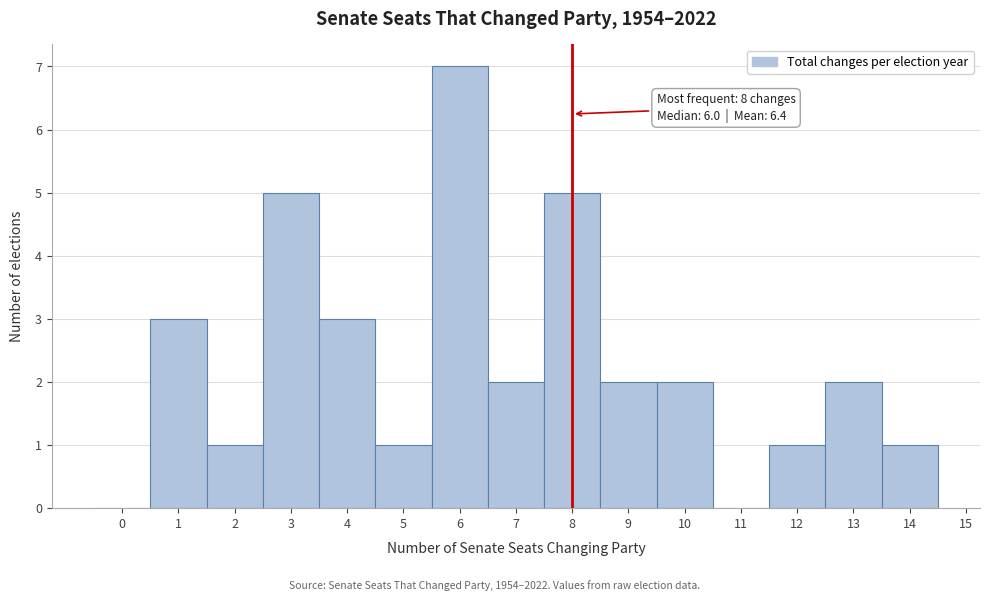

Over which range of the x-axis is the bar tallest?

5.5 to 6.5